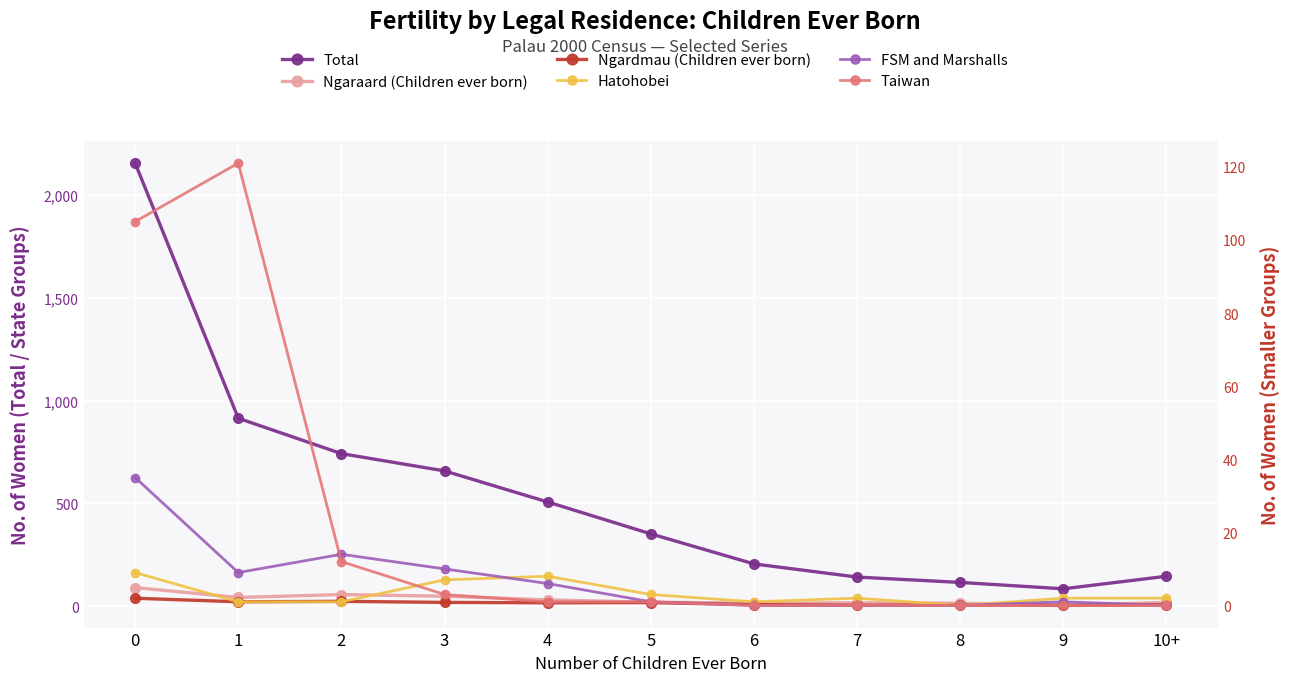

What are all the series names shown in the legend?

Total, Ngaraard (Children ever born), Ngardmau (Children ever born), Hatohobei, FSM and Marshalls, Taiwan